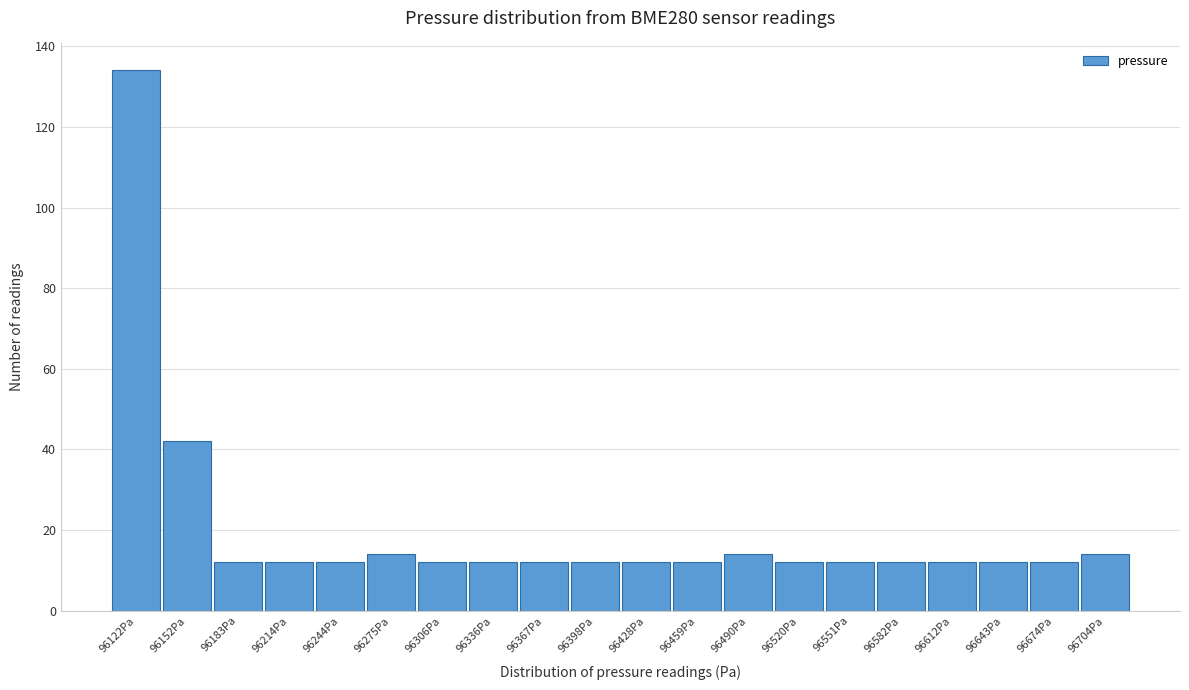

Reading left to right, transcribe all the data shown in this chart.

96122Pa=134	96152Pa=42	96183Pa=12	96214Pa=12	96244Pa=12	96275Pa=14	96306Pa=12	96336Pa=12	96367Pa=12	96398Pa=12	96428Pa=12	96459Pa=12	96490Pa=14	96520Pa=12	96551Pa=12	96582Pa=12	96612Pa=12	96643Pa=12	96674Pa=12	96704Pa=14